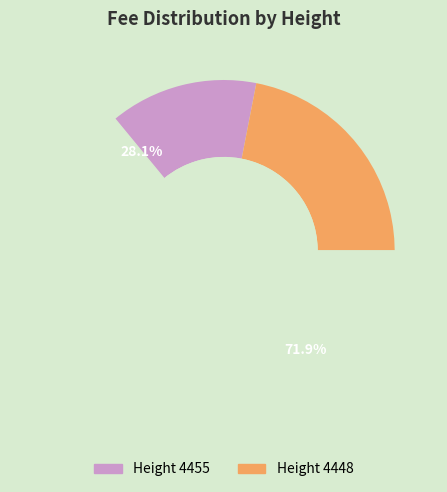

The 4455 slice represents 28% of the pie. True or false?

True